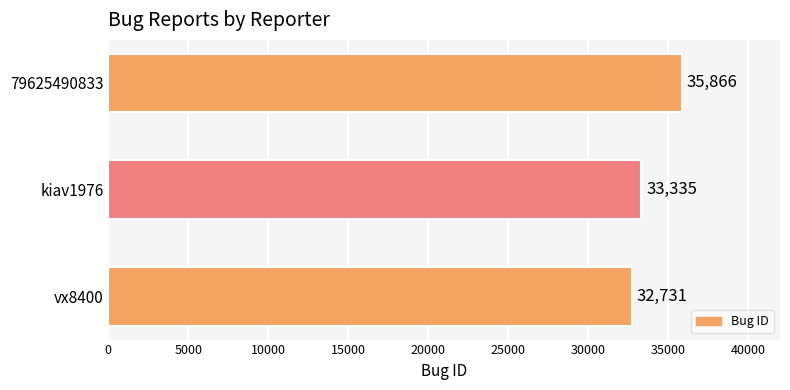

True or false: the data shows 32731 at vx8400.

True